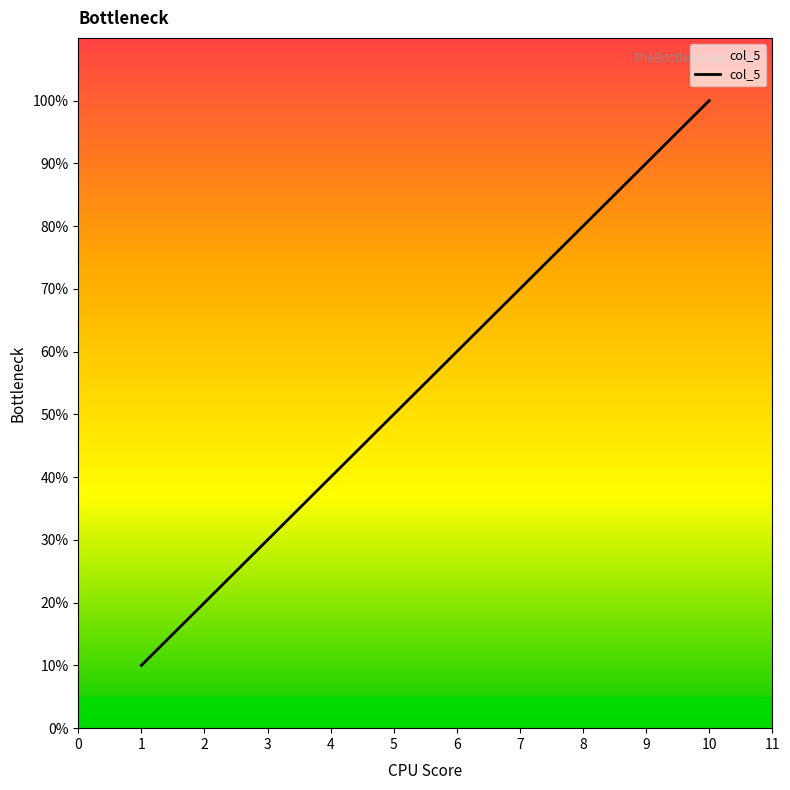

List the labels in order of value, largest first.

10, 9, 8, 7, 6, 5, 4, 3, 2, 1